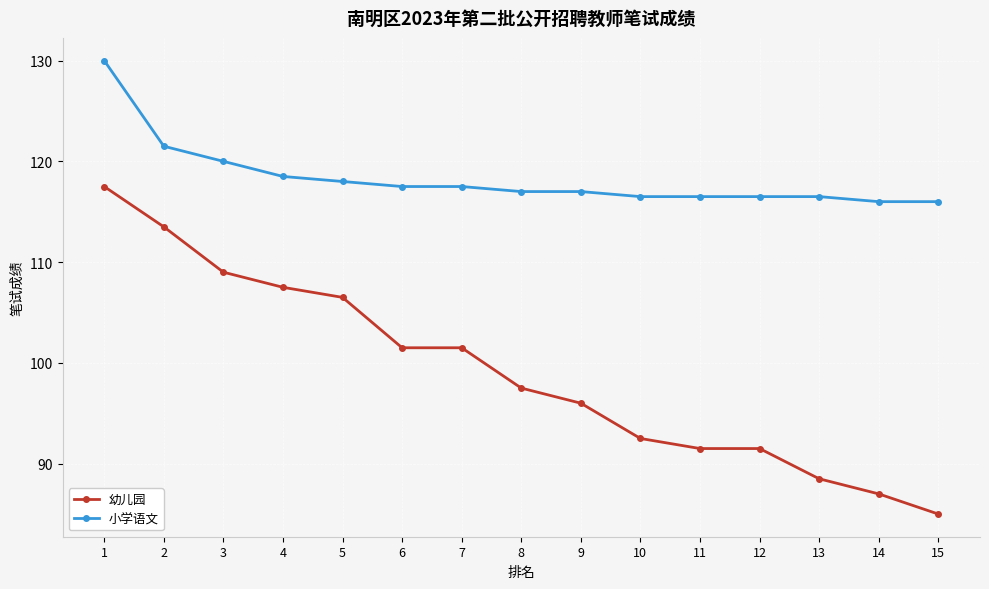

Which series has the largest total across all categories?

小学语文